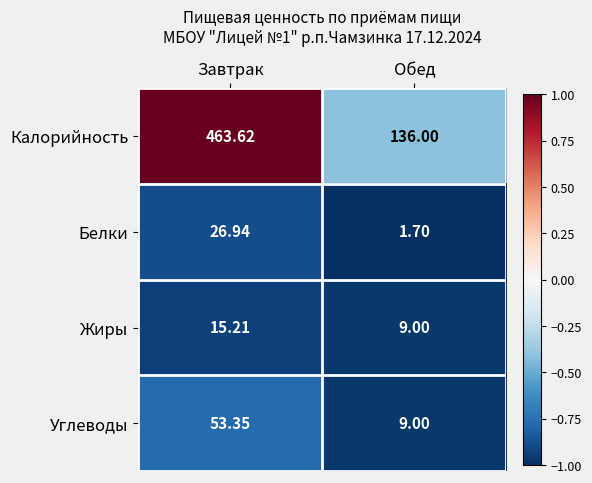

List the series in order of their peak value, lowest first.

Жиры, Белки, Углеводы, Калорийность